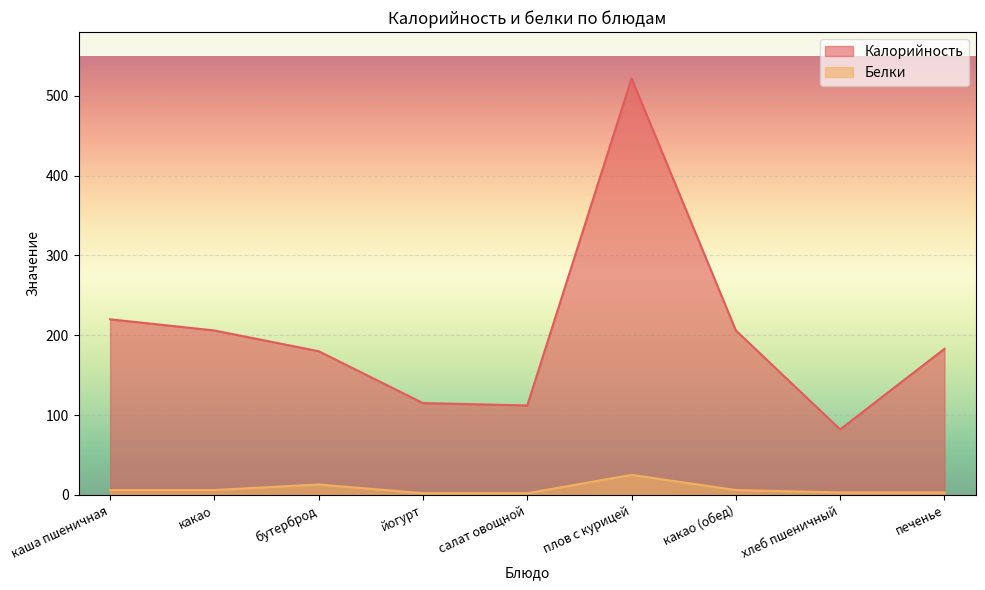

Where is the first local minimum for Калорийность?

салат овощной